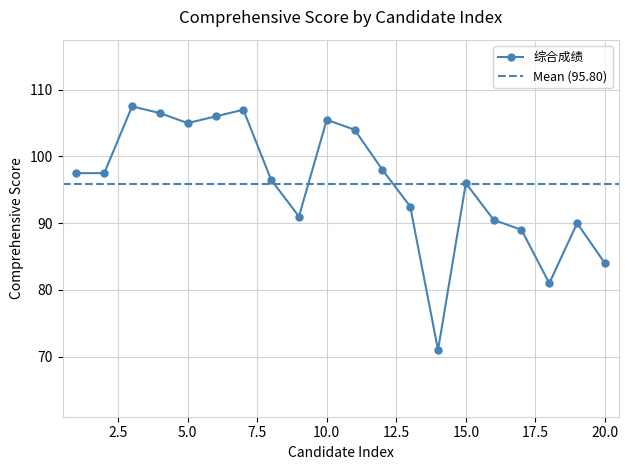

What is the change in value from 11 to 16?

-13.5